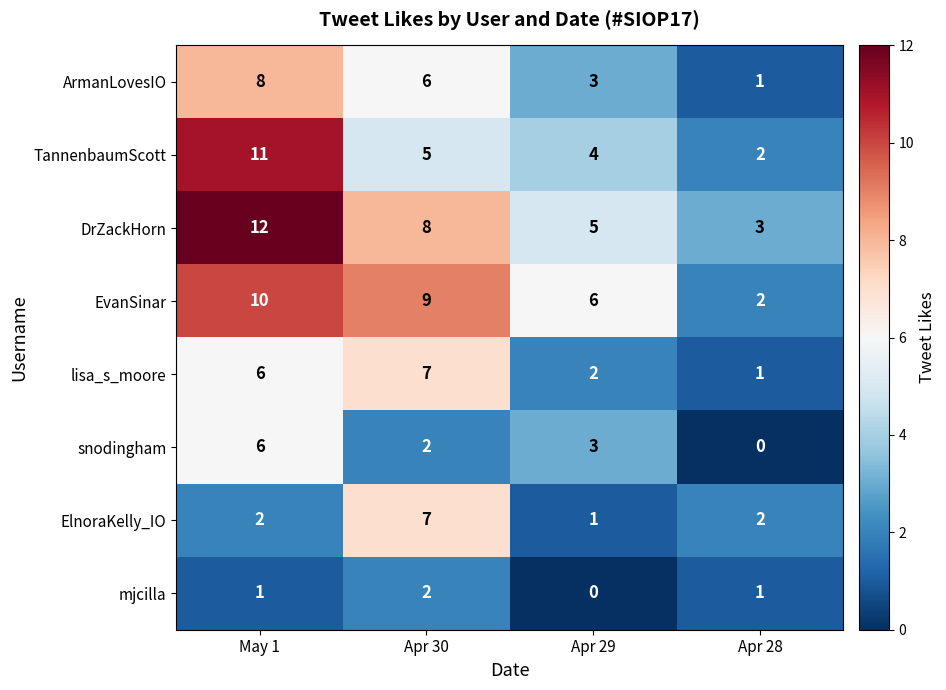

What is the difference between the second highest and minimum values in the snodingham series?

3